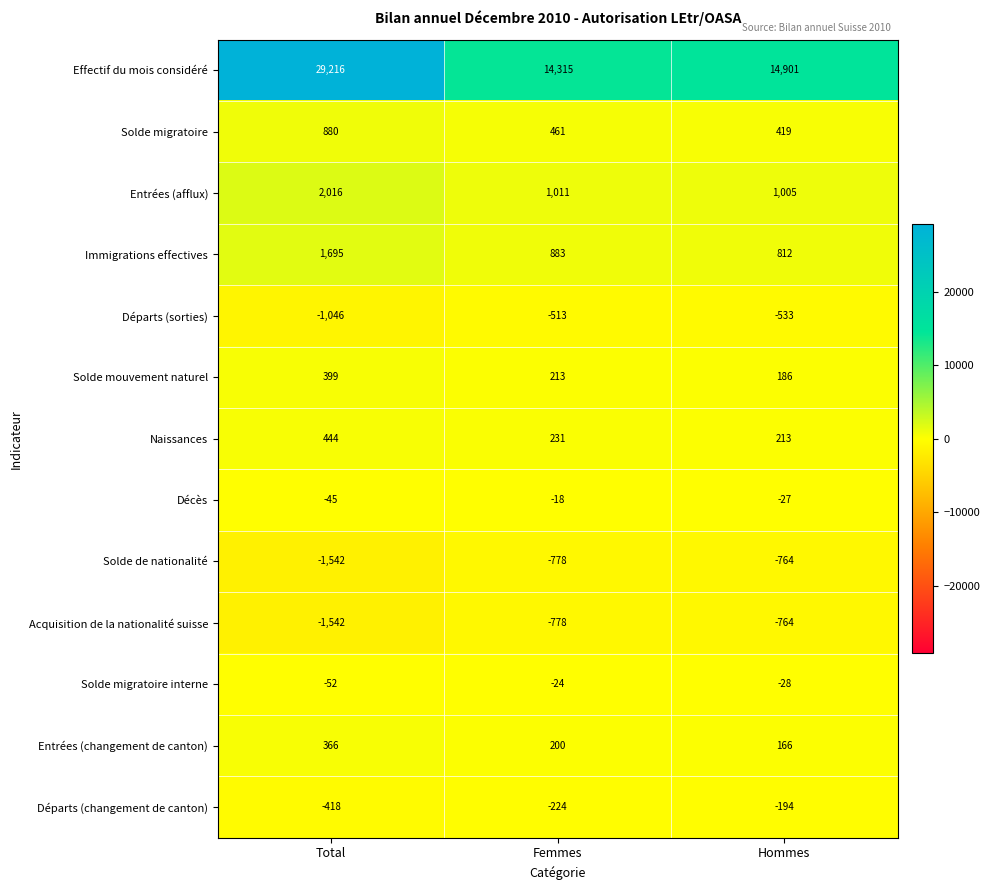

At how many categories does at least one series exceed 2668?

3